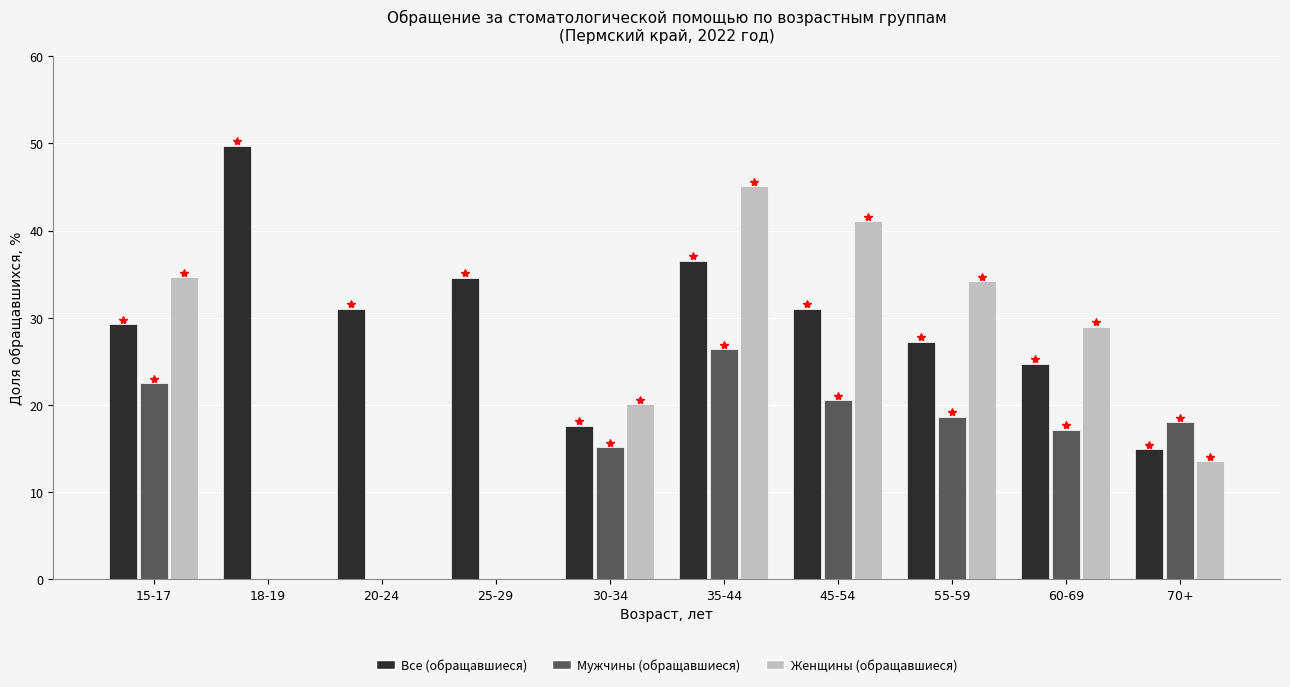

Which series changed the most between 35-44 and 45-54?

Мужчины (обращавшиеся)